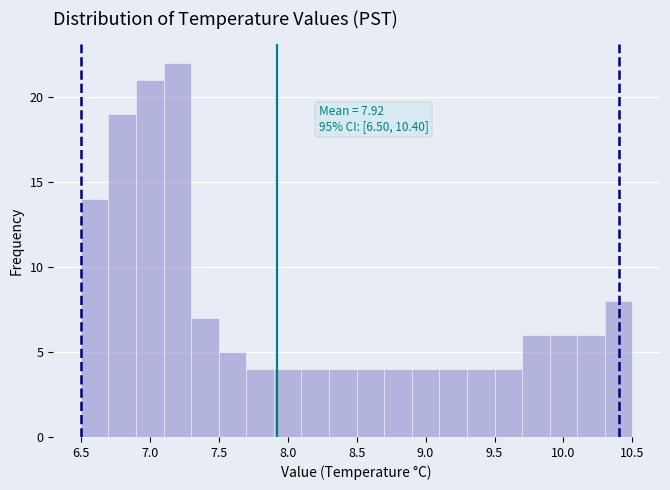

Over which range of the x-axis is the bar tallest?

7.1 to 7.3